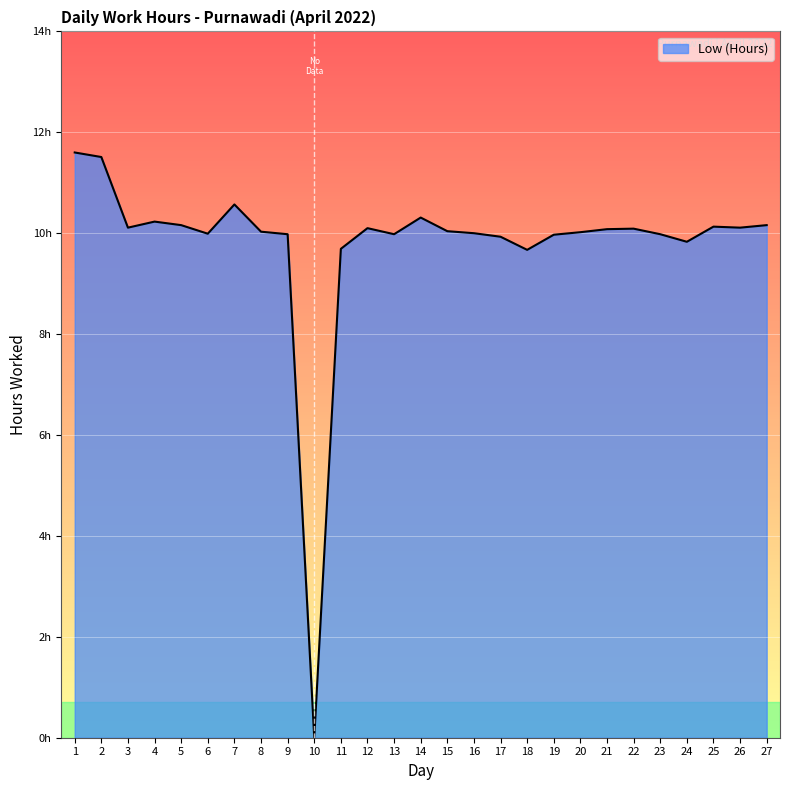

True or false: the data has more than 2 interior local peaks.

True